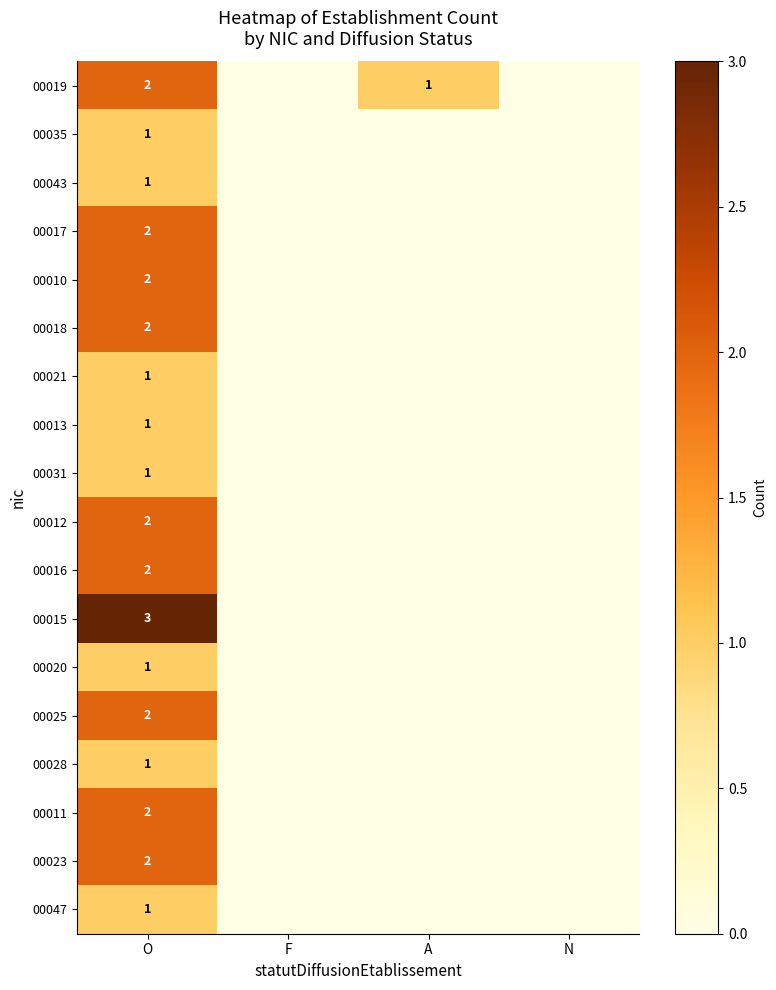

The 00021 series shows 1 at O. True or false?

True